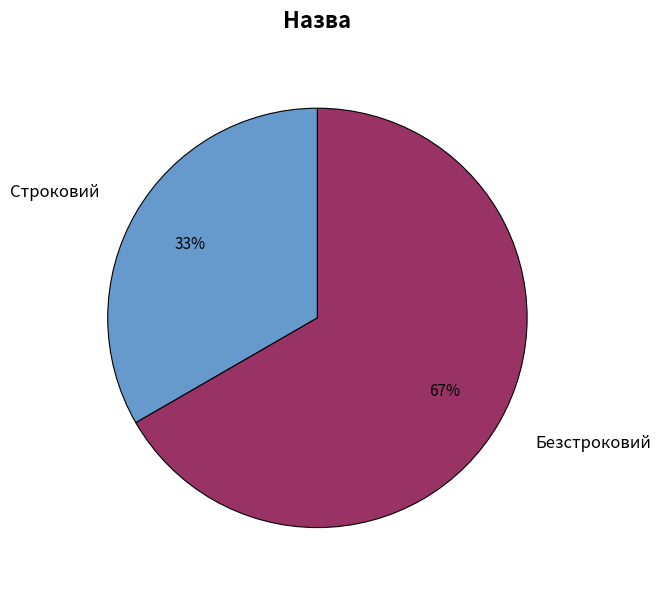

Which category has the smallest portion of the pie?

Строковий